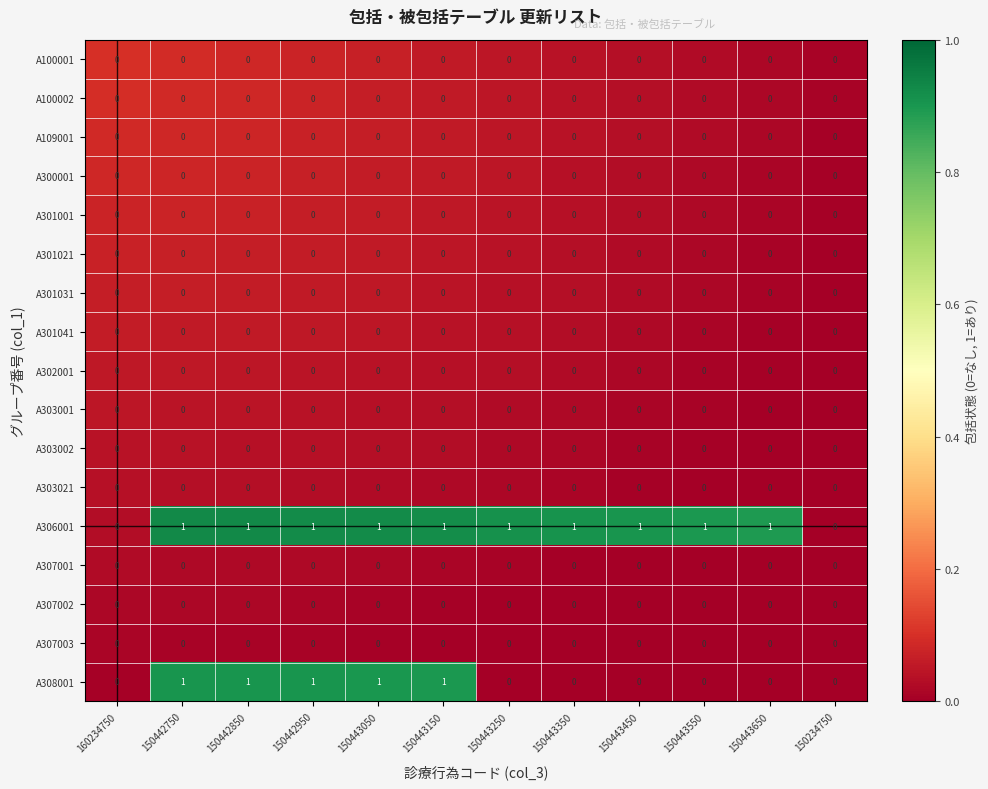

Is it true that A302001 equals 0 at 150443350?

True